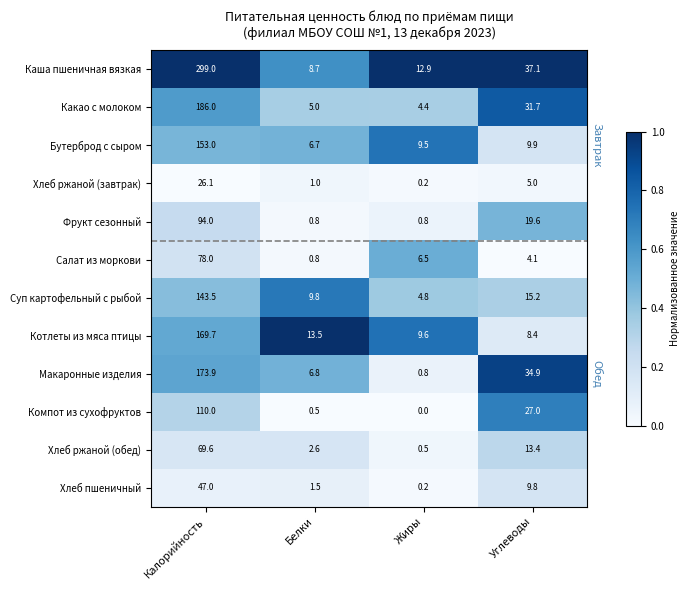

What is the difference between the highest and lowest values at Жиры?

12.9